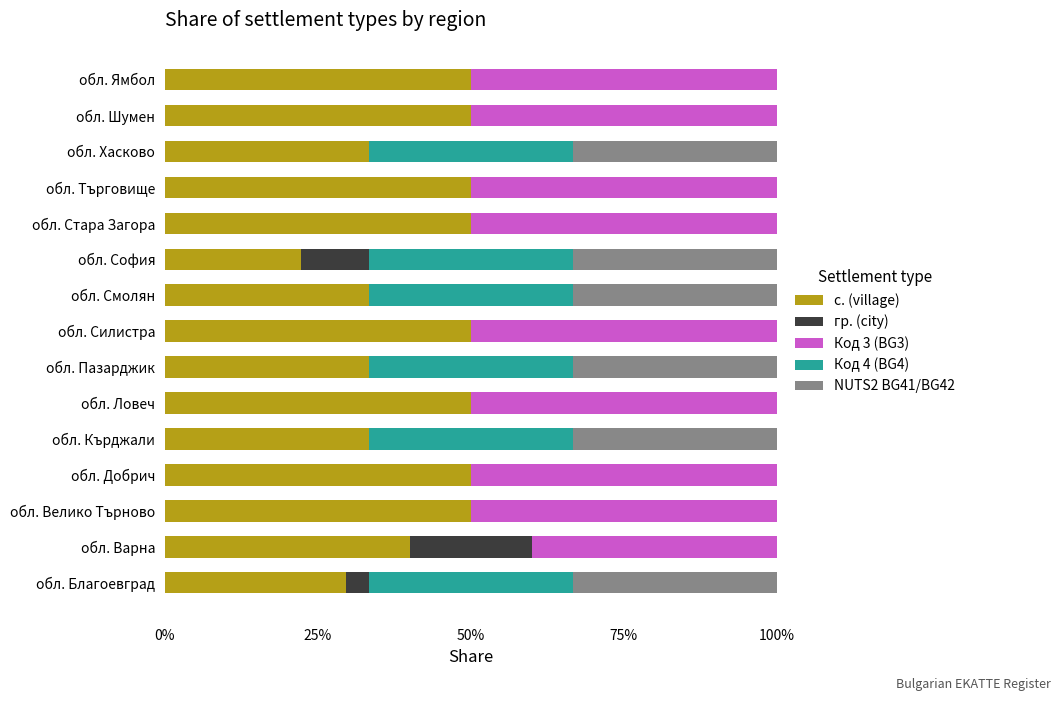

What is the maximum value for с. (village)?

50.0